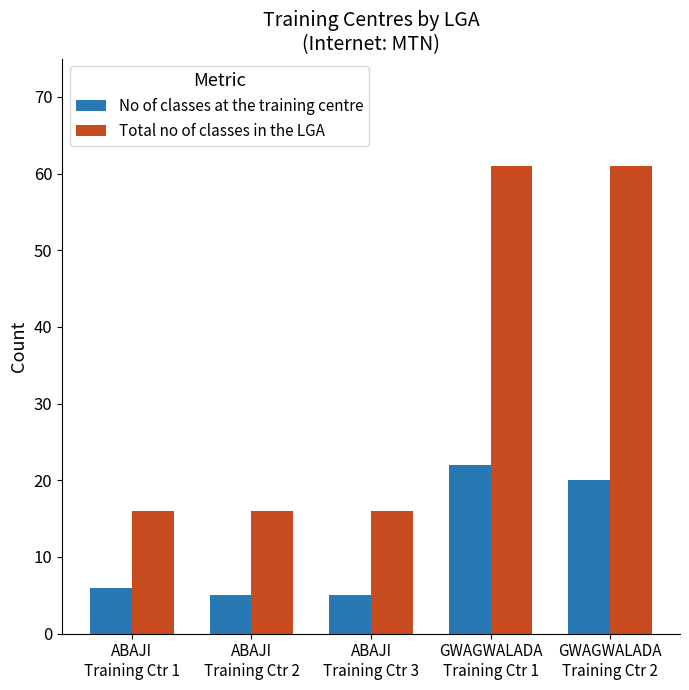

What is the difference between the maximum and minimum values in the No of classes at the training centre series?

17